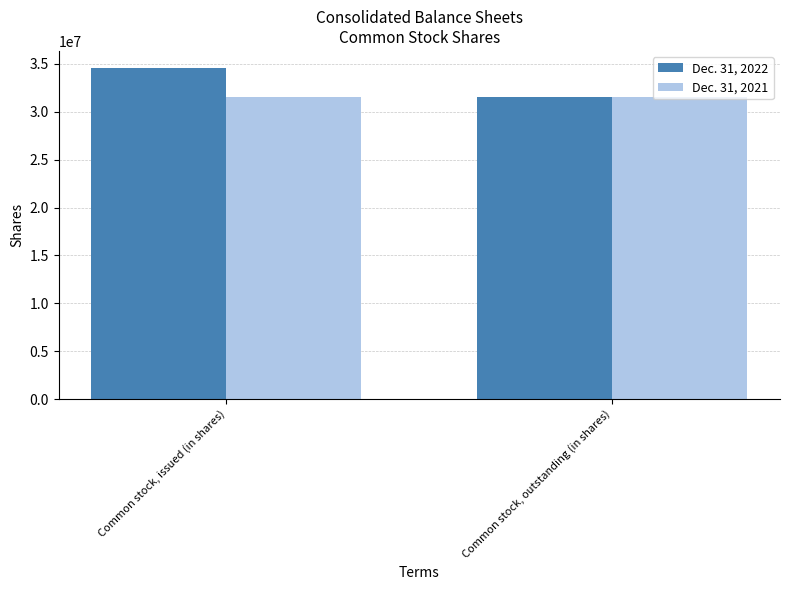

What are all the series names shown in the legend?

Dec. 31, 2022, Dec. 31, 2021